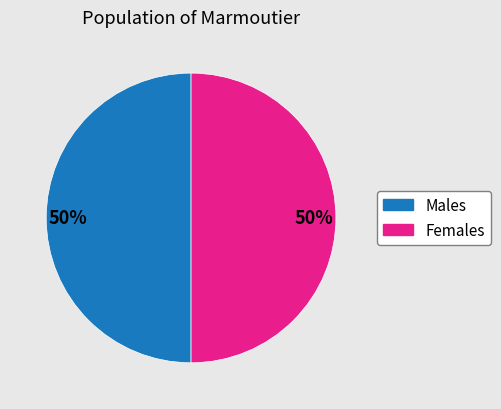

To the nearest percent, what is the average slice percentage?

50%